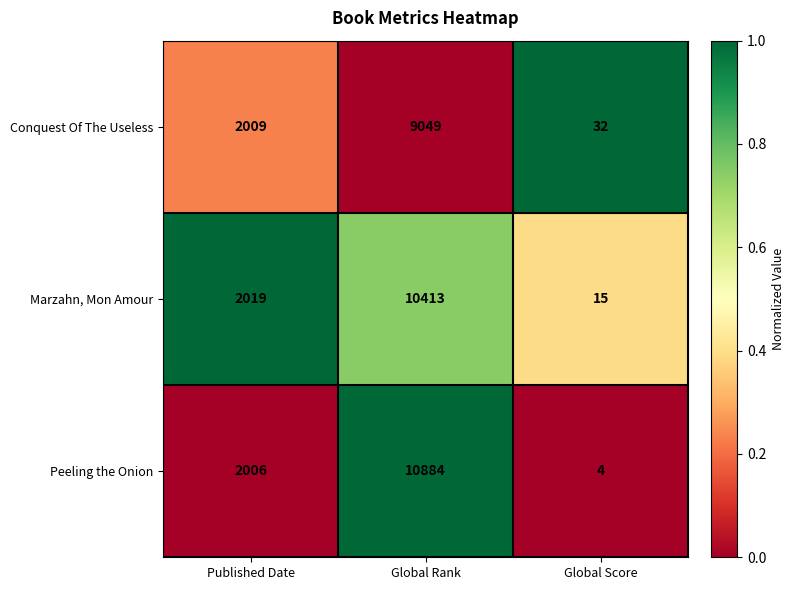

Reading left to right, extract all data points from this chart.

Conquest Of The Useless: Published Date=2009	Global Rank=9049	Global Score=32
Marzahn, Mon Amour: Published Date=2019	Global Rank=10413	Global Score=15
Peeling the Onion: Published Date=2006	Global Rank=10884	Global Score=4